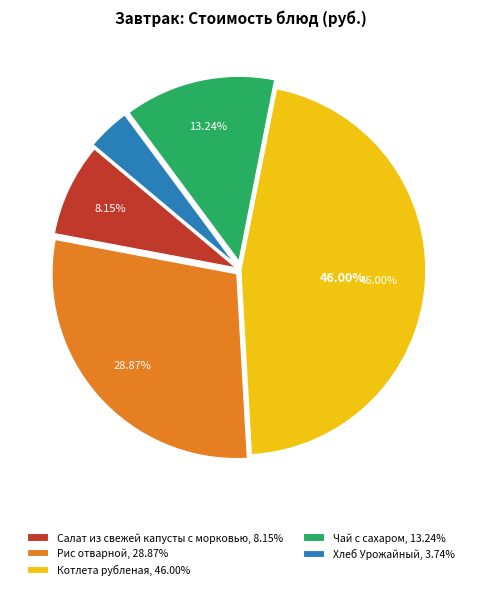

Rank the categories by value from highest to lowest.

Котлета рубленая, Рис отварной, Чай с сахаром, Салат из свежей капусты с морковью, Хлеб Урожайный